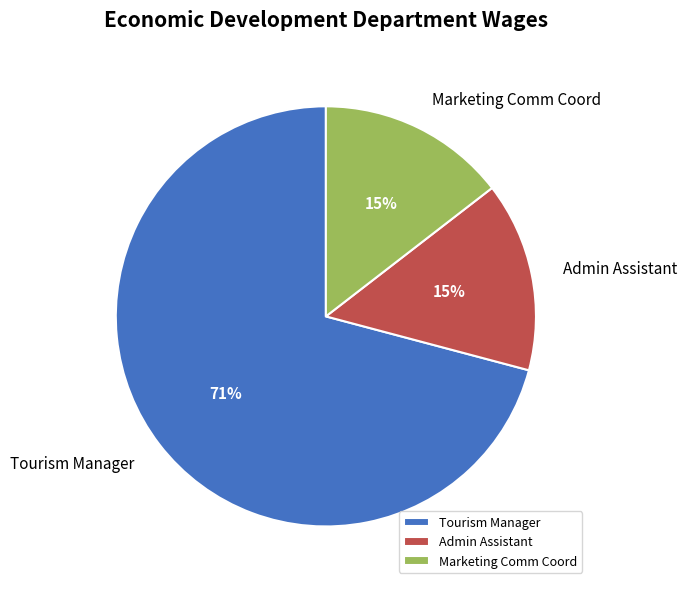

Do Admin Assistant and Tourism Manager together represent more than half of the pie?

Yes